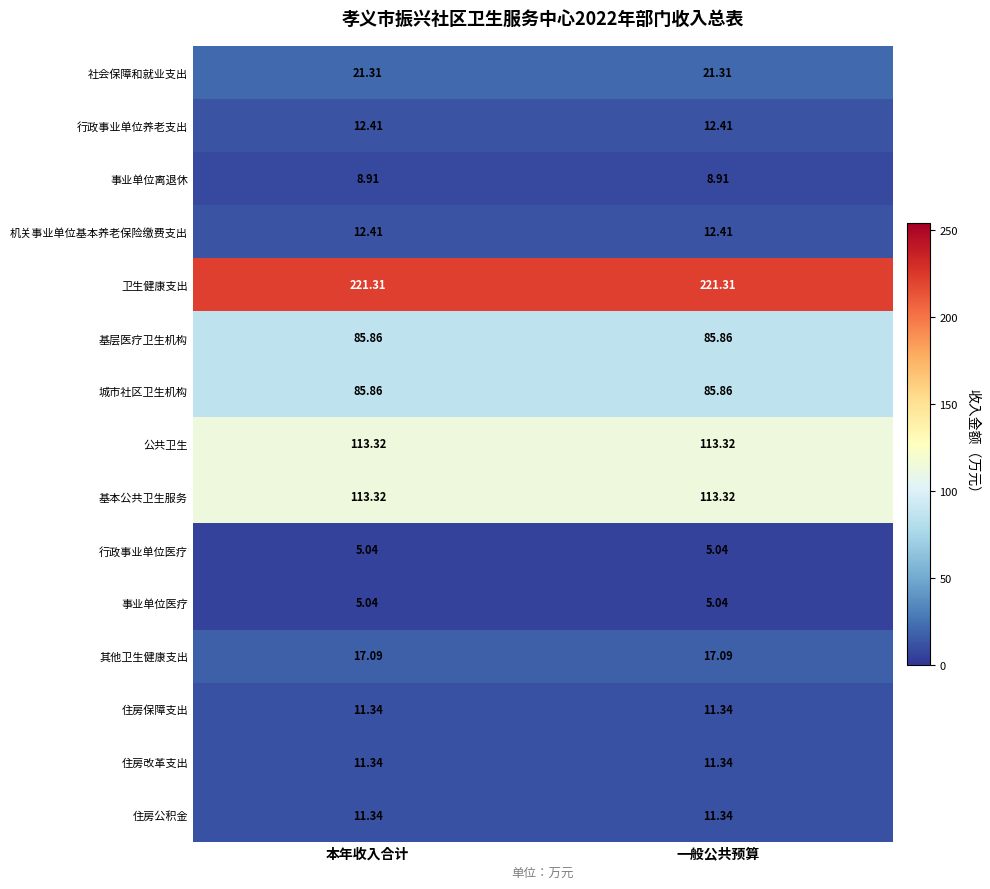

Is the value of 基本公共卫生服务 at 本年收入合计 greater than the value of 住房保障支出 at 一般公共预算?

Yes